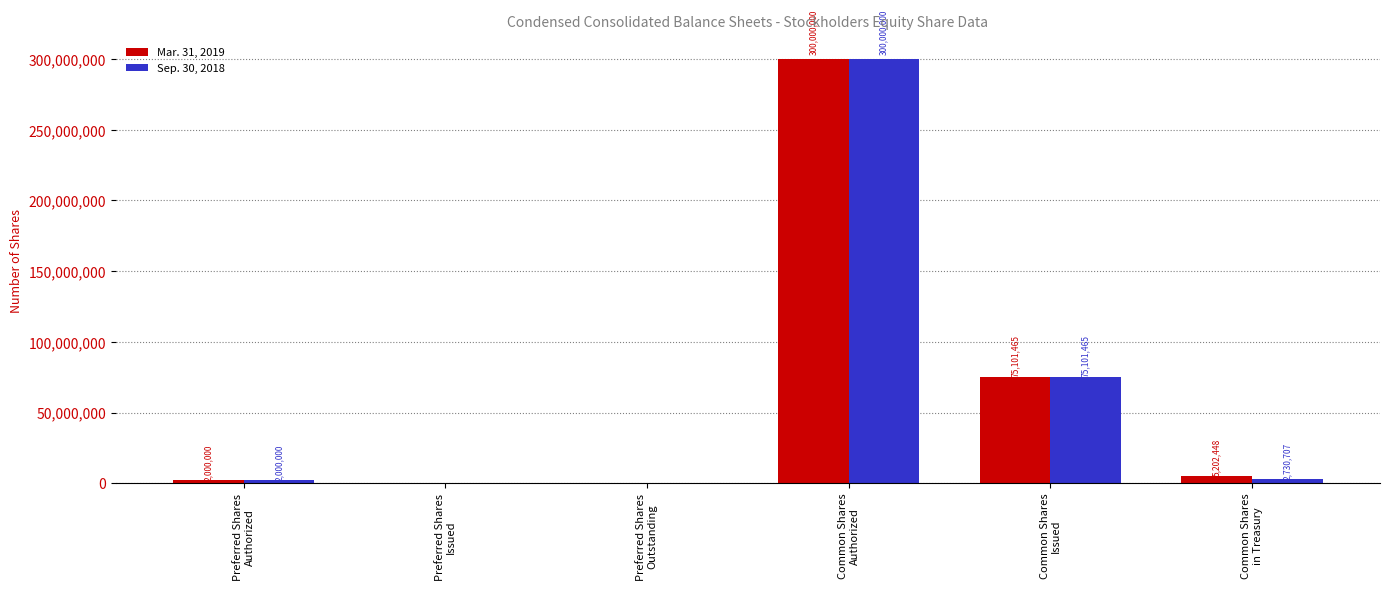

At which label is Sep. 30, 2018 closest to 150000000?

Common Shares
Issued